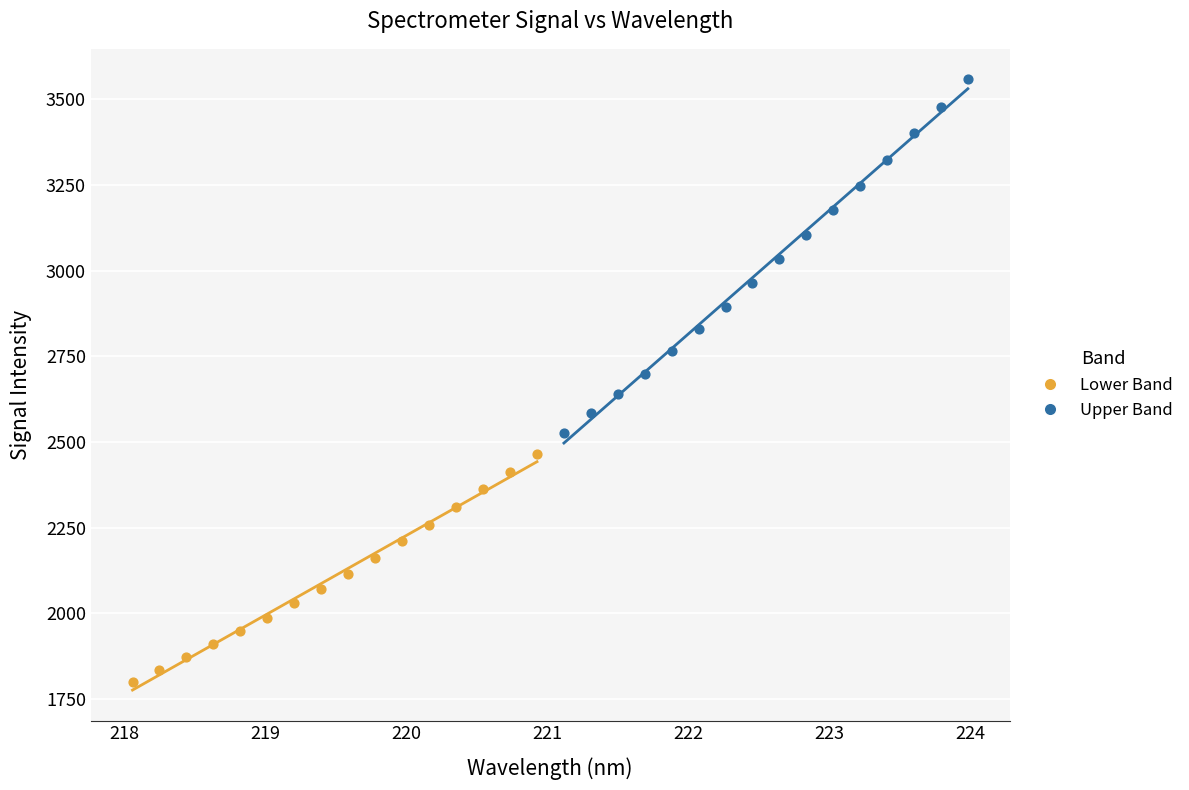

Which series contains the lowest Y value?

Lower Band